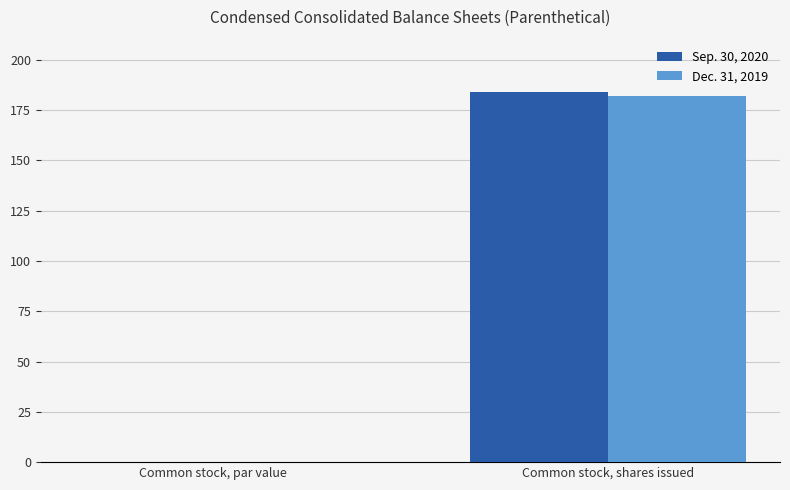

Are the bars grouped side by side (vs. stacked)?

Yes